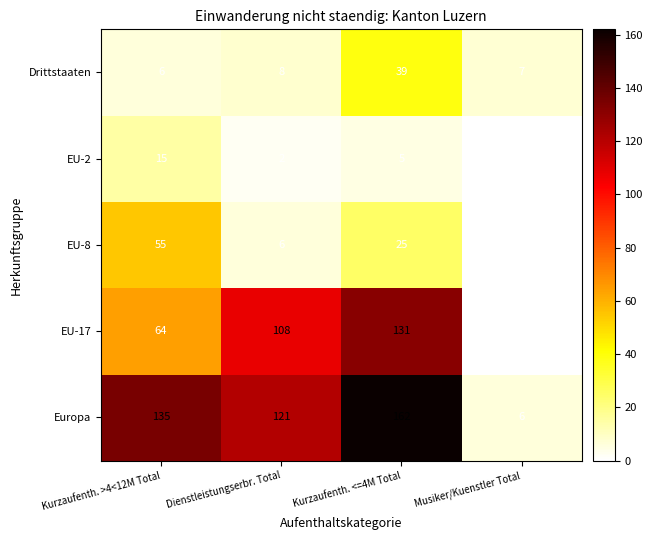

Where is Drittstaaten nearest to the value 22?

Dienstleistungserbr. Total